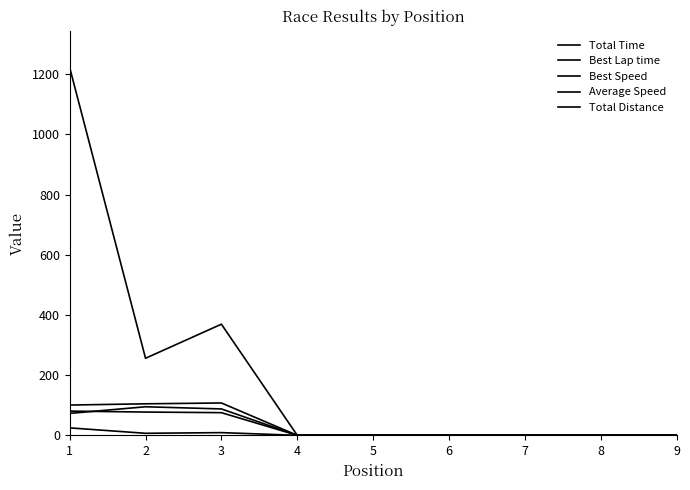

At 1, list the series in order from smallest to largest.

Total Distance, Average Speed, Best Speed, Best Lap time, Total Time